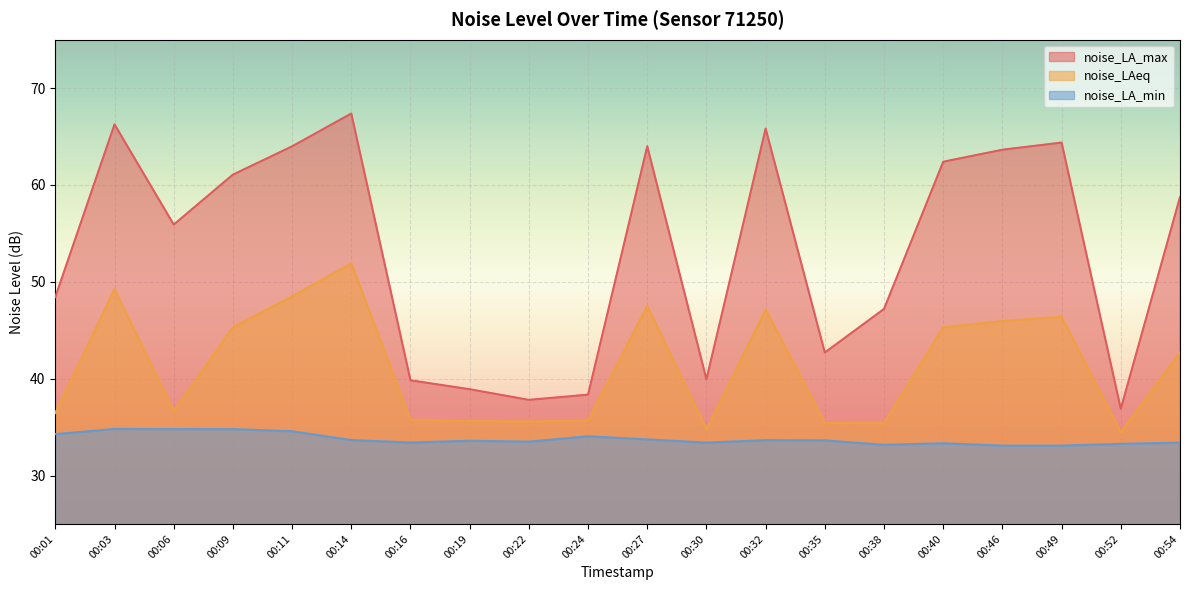

What is the difference between the highest and lowest values at 00:46?

30.5